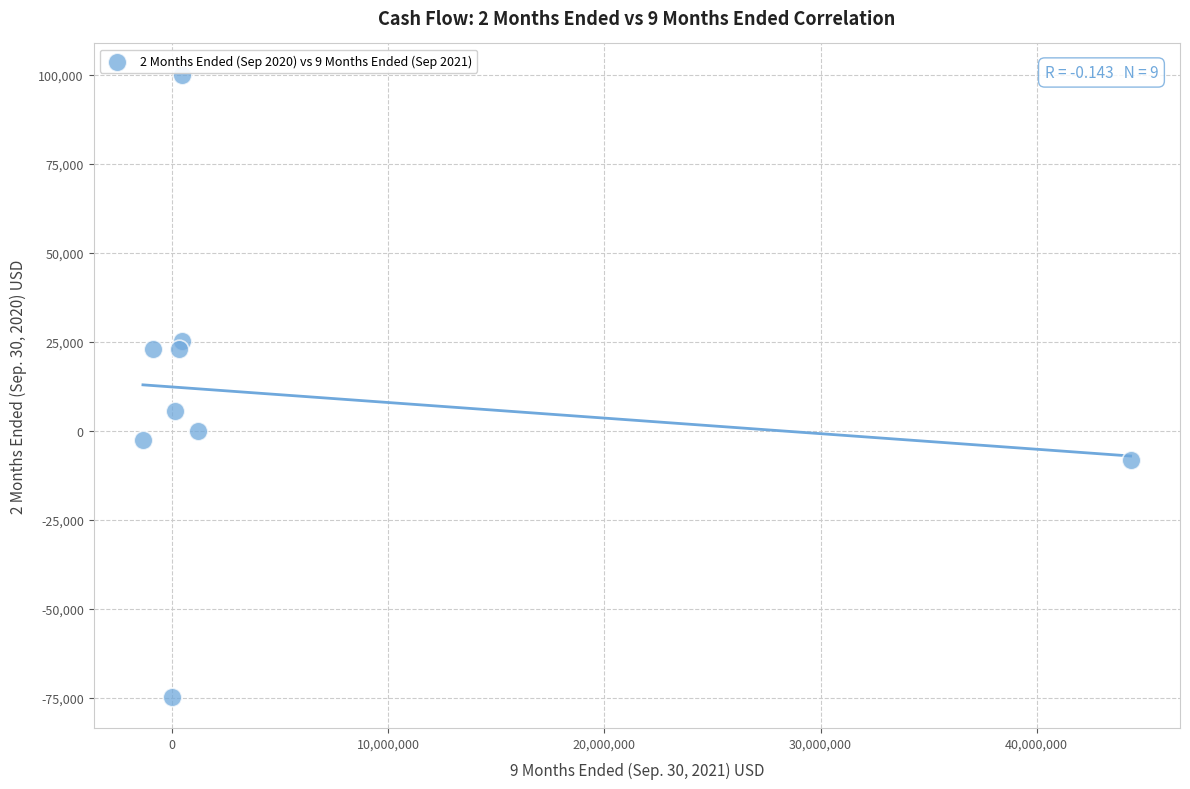

What is the range of X values (max minus min)?

45711822